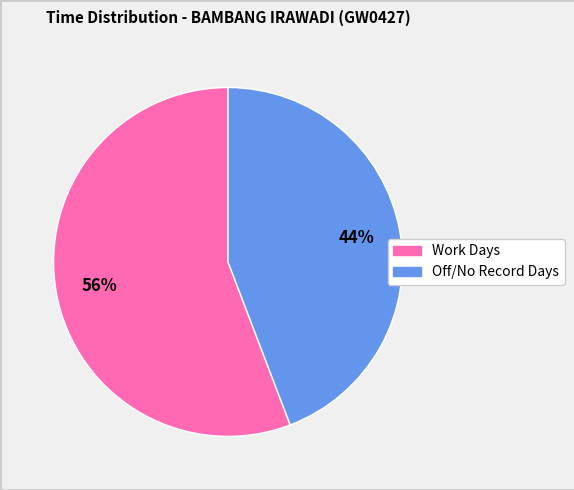

How many segments does this pie chart have?

2